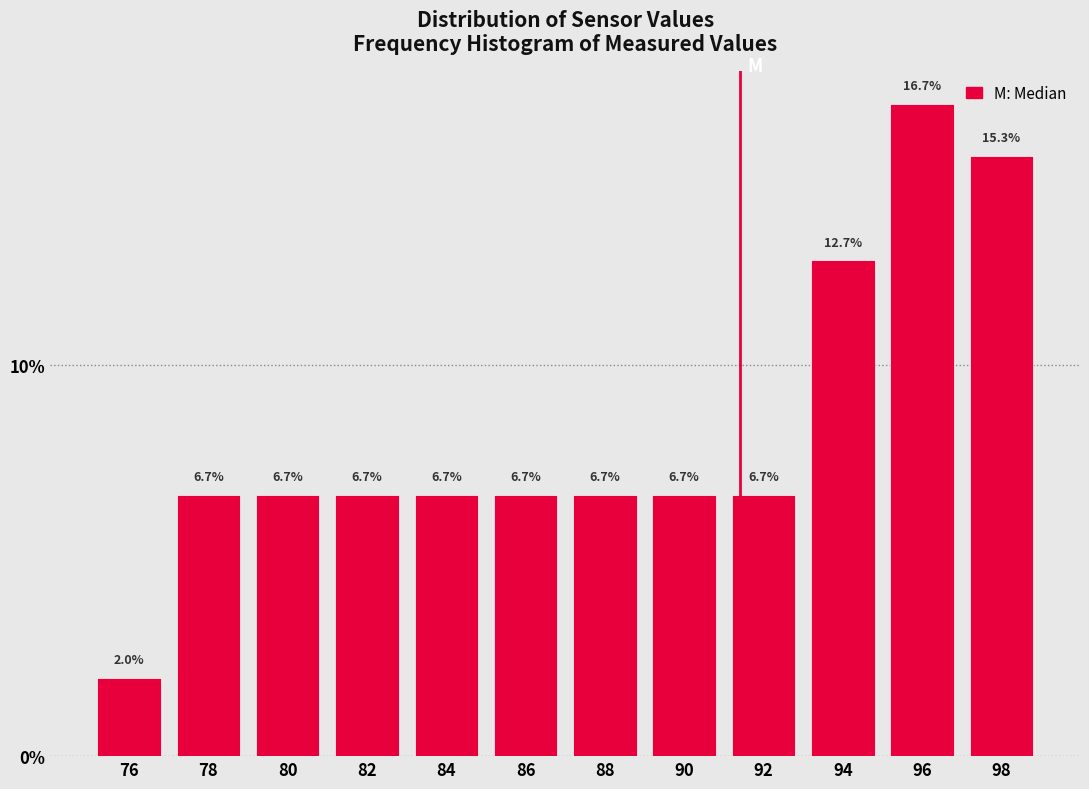

Reading right to left, list all the values displayed in this chart.

98=15.3	96=16.7	94=12.7	92=6.7	90=6.7	88=6.7	86=6.7	84=6.7	82=6.7	80=6.7	78=6.7	76=2.0